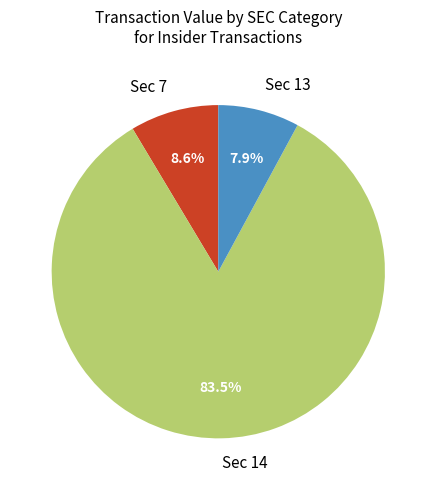

Approximately how many times larger is the value at Sec 14 compared to Sec 13?

10.6